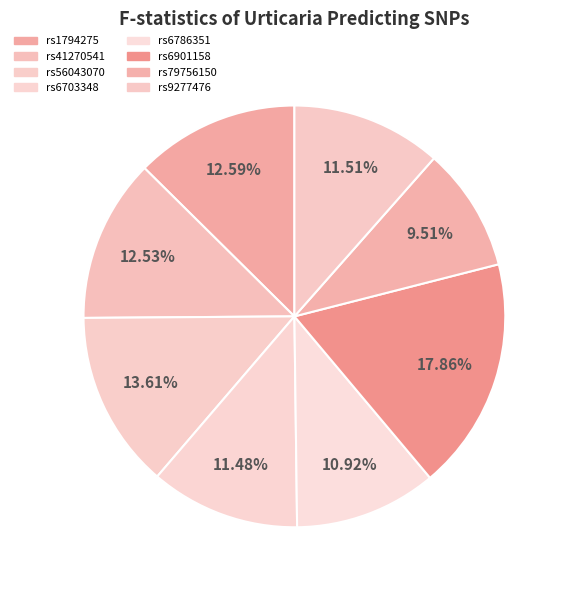

True or false: rs6901158 accounts for 13% of the total.

False